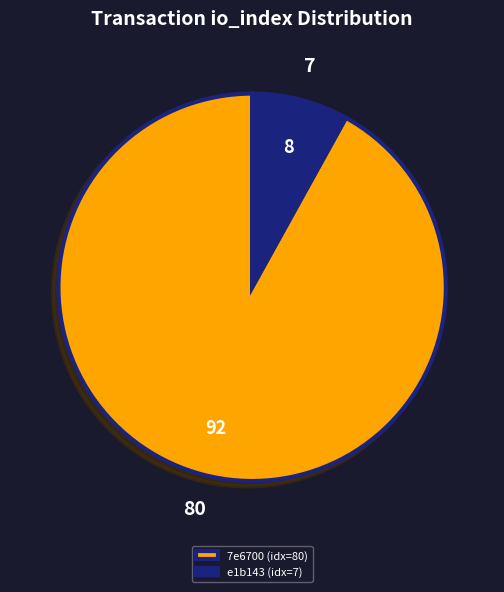

Rank the categories by value from lowest to highest.

e1b143 (idx=7), 7e6700 (idx=80)